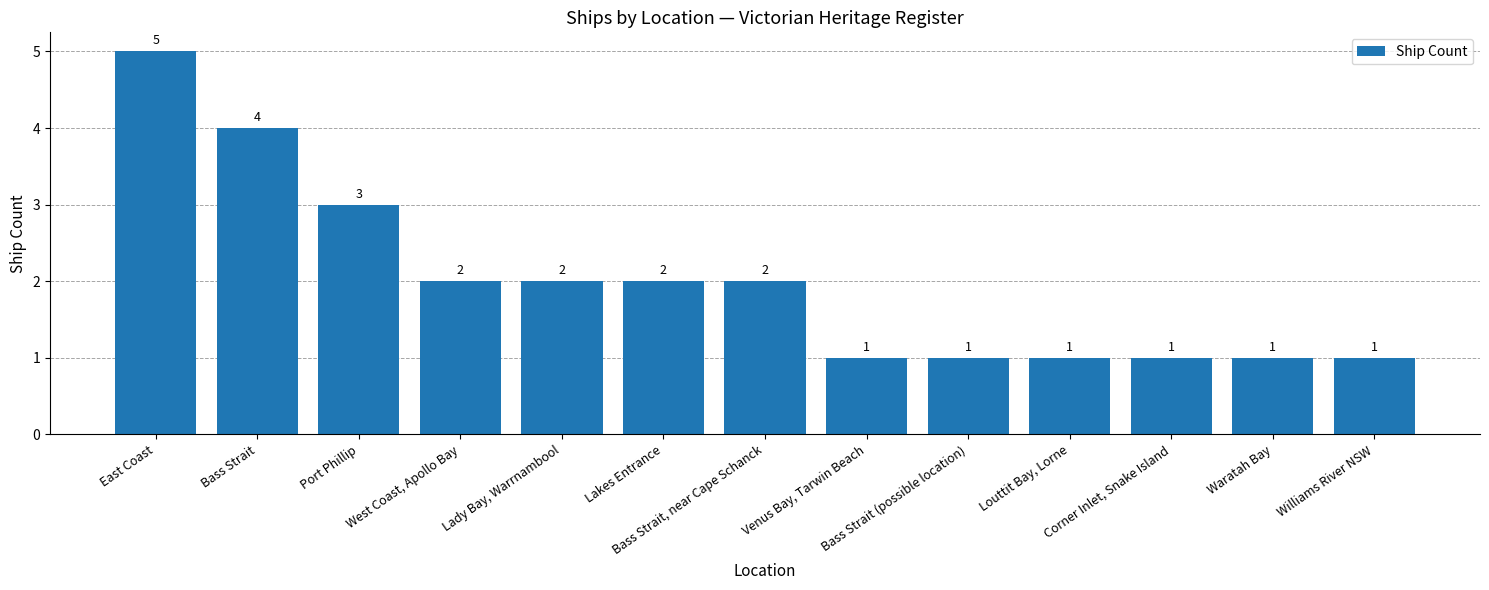

Reading left to right, what are all the values shown in this chart?

5	4	3	2	2	2	2	1	1	1	1	1	1